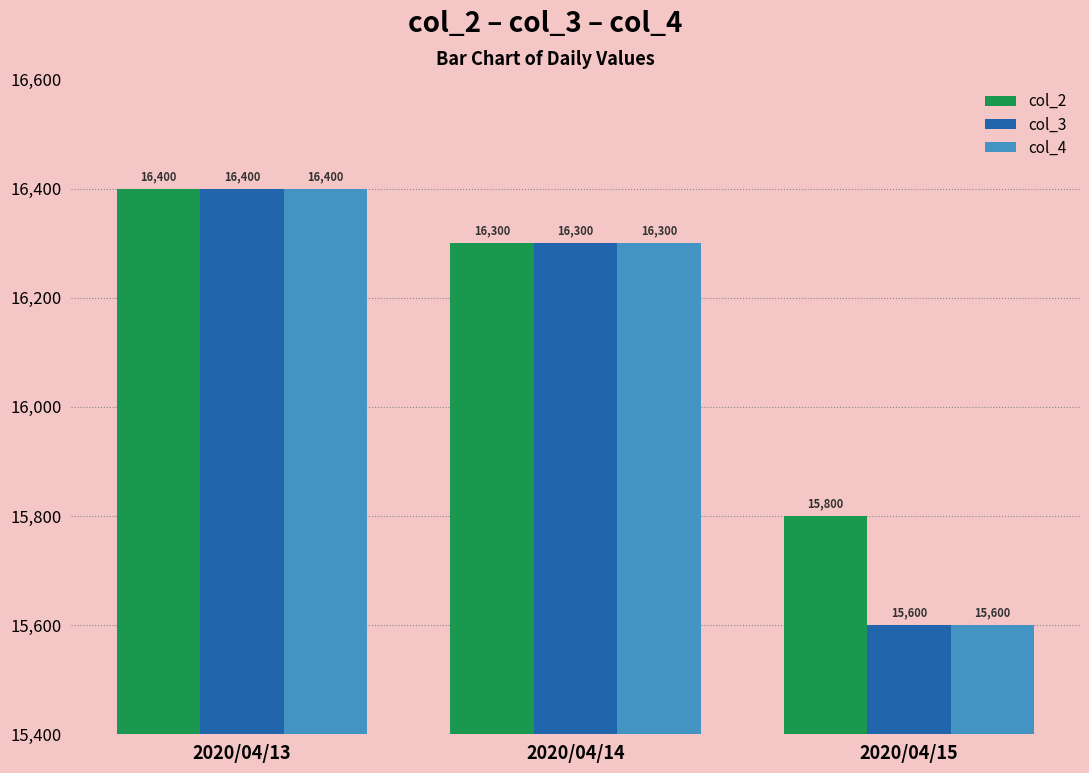

Which category has the highest value across all series?

2020/04/13